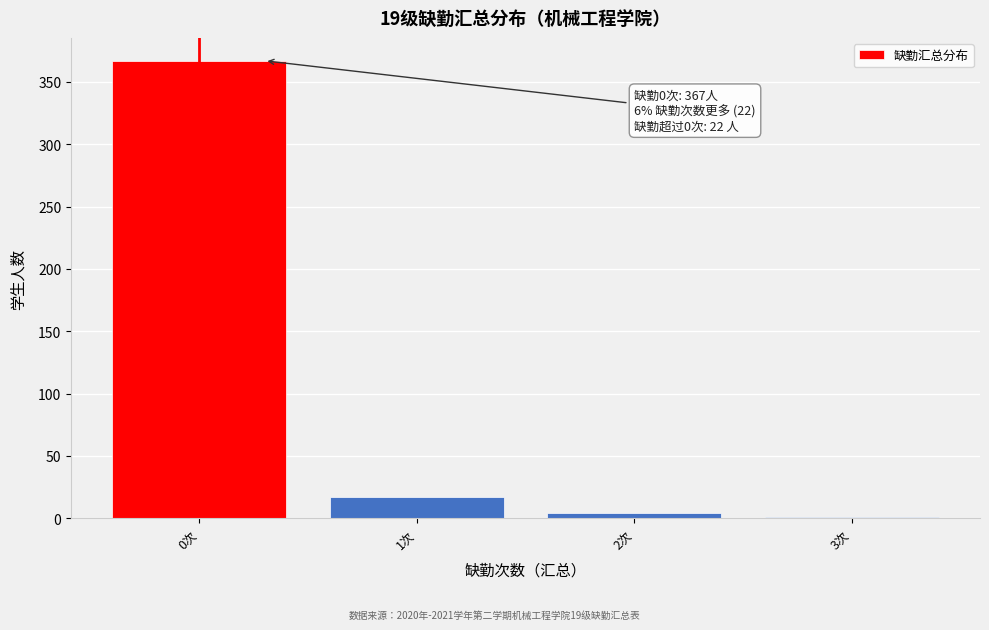

Over which range of the x-axis is the bar tallest?

-0.5 to 0.5